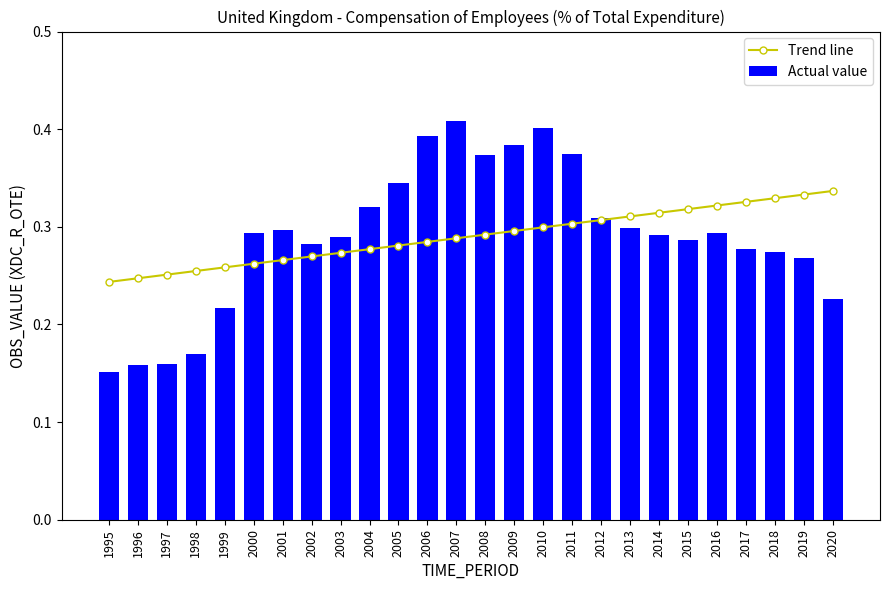

Which series has the largest range (max minus min)?

Actual value